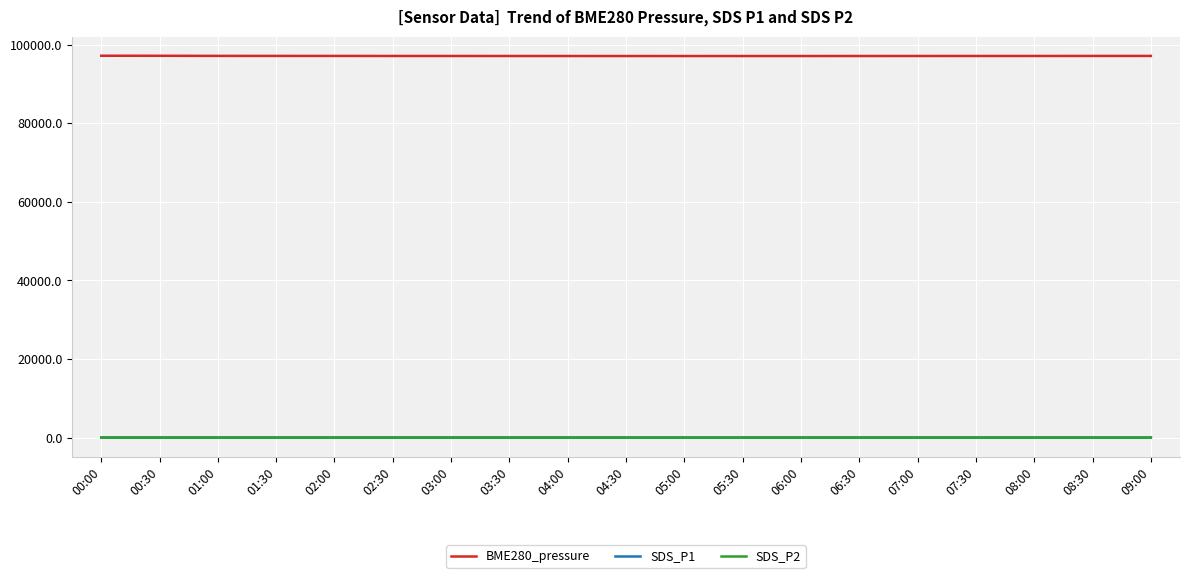

What is the difference between the highest and lowest values at 06:00?

97070.9